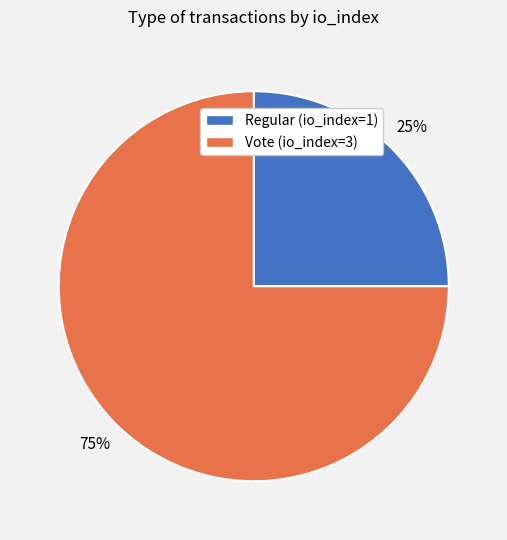

Which category has the biggest portion of the pie?

Vote (io_index=3)